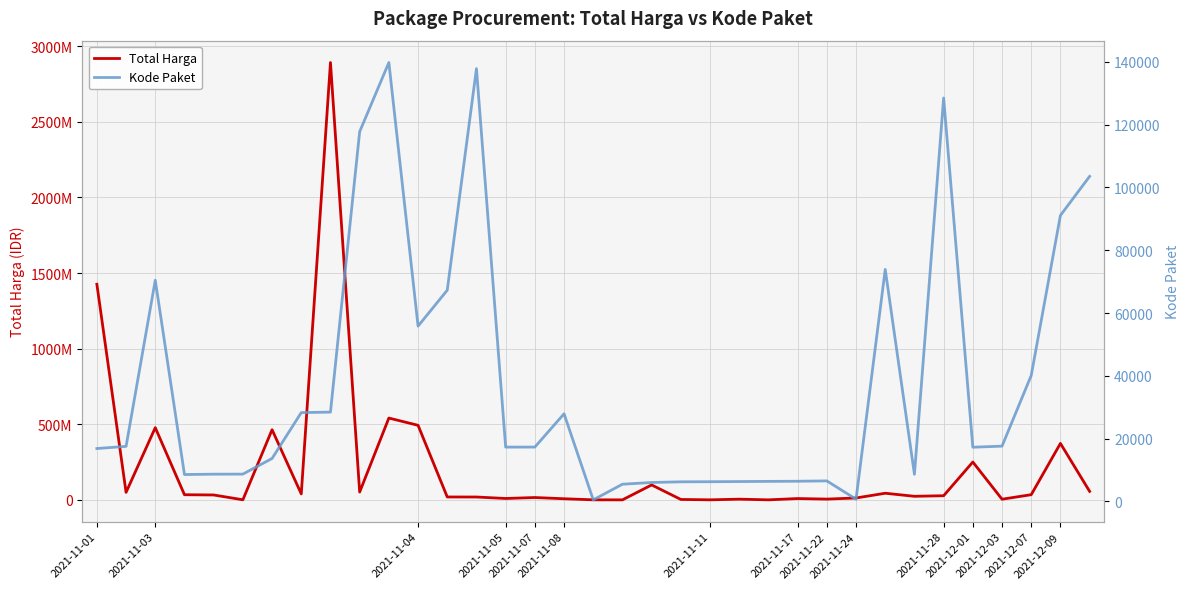

True or false: Total Harga and Kode Paket cross at least once.

False